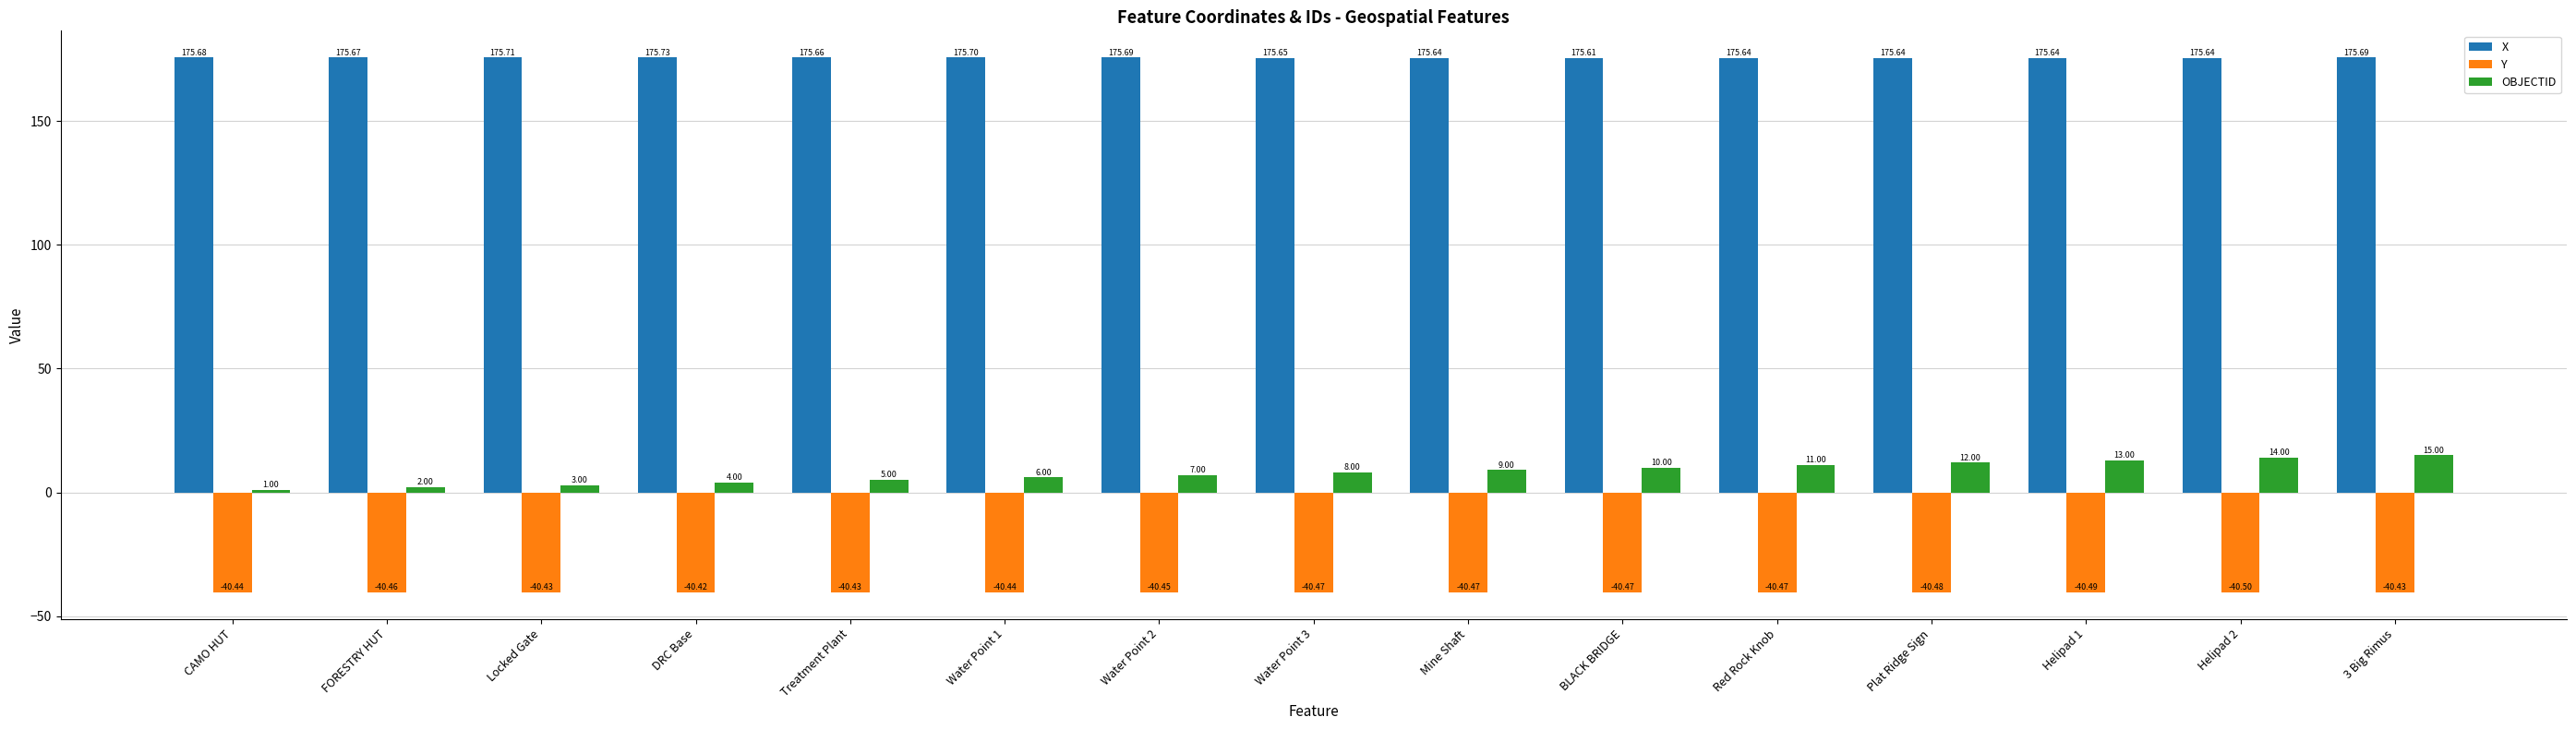

Is the value of Y at Red Rock Knob greater than the value of OBJECTID at Treatment Plant?

No